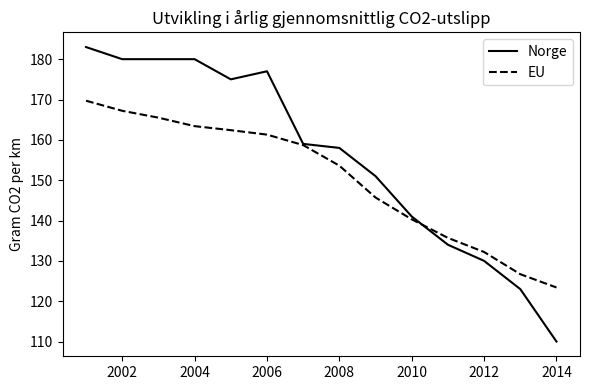

Which series has the widest spread of values?

Norge